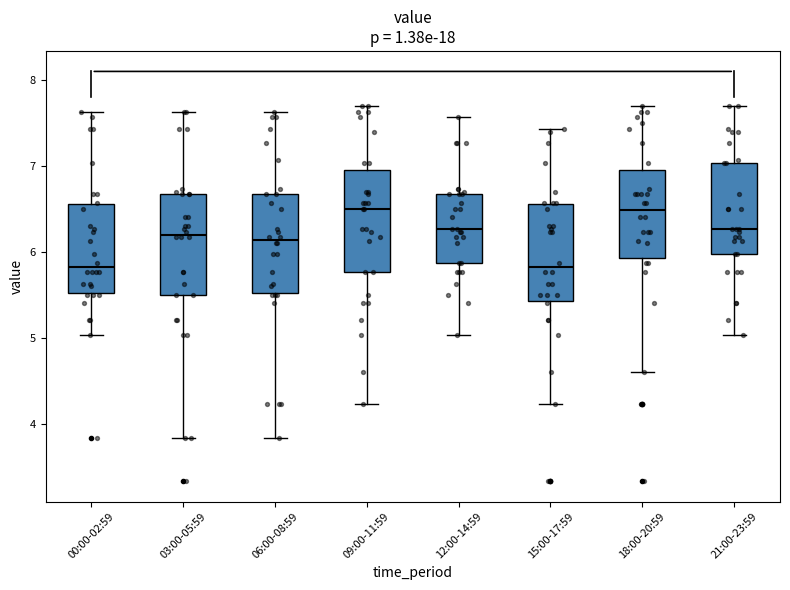

Reading left to right, read every box against the y-axis: the position of its median line, the range the box covers, and the ends of its whiskers. The values are not printed on the chart, so give them approximately, as read against the axis.

00:00-02:59: median 5.8, box 5.5 to 6.6, whiskers 5.0 to 7.6
03:00-05:59: median 6.2, box 5.5 to 6.7, whiskers 3.8 to 7.6
06:00-08:59: median 6.1, box 5.5 to 6.7, whiskers 3.8 to 7.6
09:00-11:59: median 6.5, box 5.8 to 6.9, whiskers 4.2 to 7.7
12:00-14:59: median 6.3, box 5.9 to 6.7, whiskers 5.0 to 7.6
15:00-17:59: median 5.8, box 5.4 to 6.6, whiskers 4.2 to 7.4
18:00-20:59: median 6.5, box 5.9 to 7.0, whiskers 4.6 to 7.7
21:00-23:59: median 6.3, box 6.0 to 7.0, whiskers 5.0 to 7.7